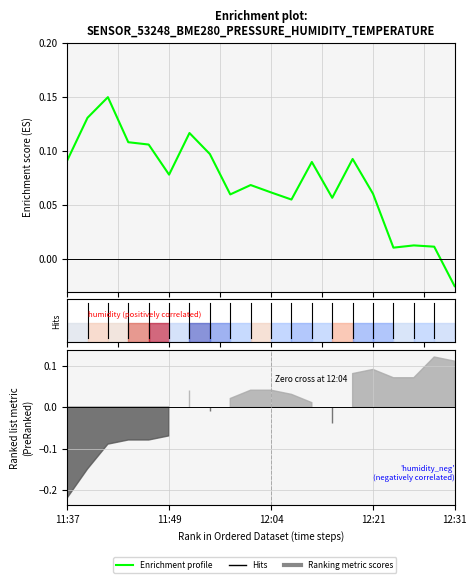

What is the average value?

0.1